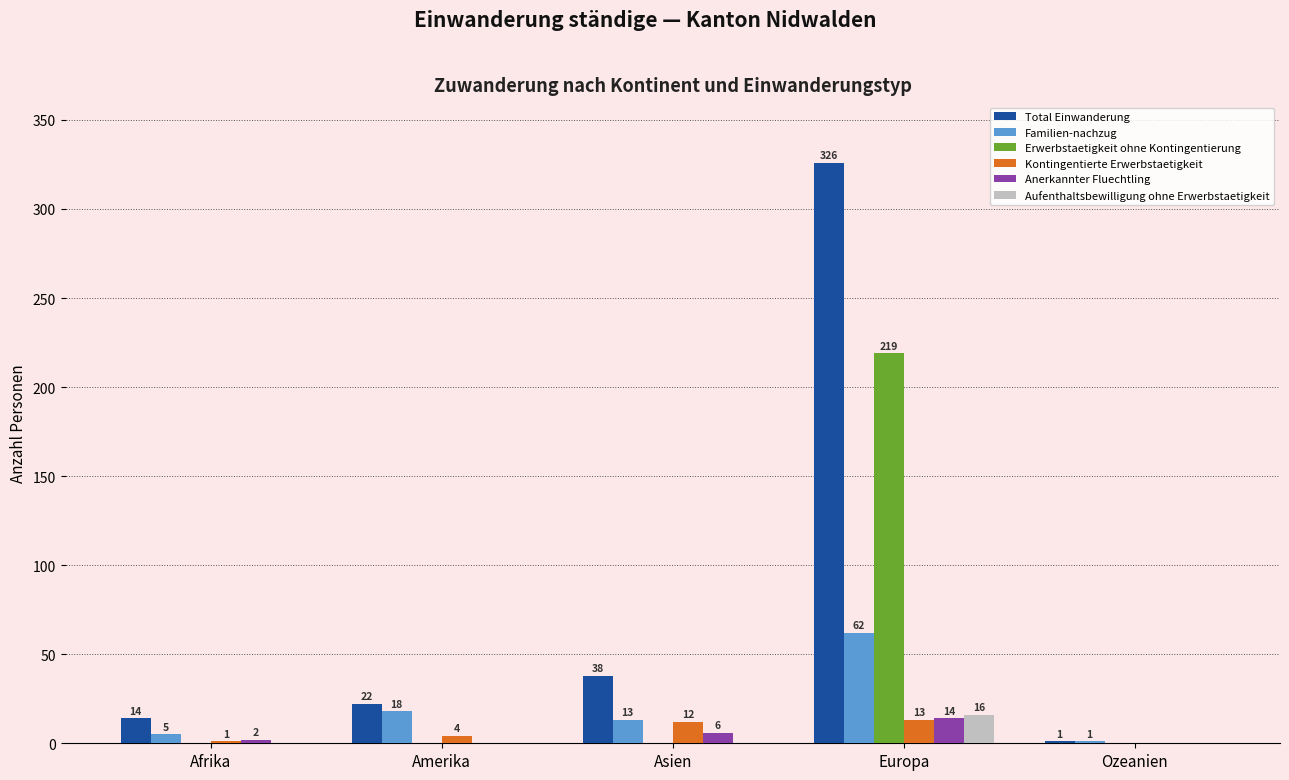

Reading left to right, transcribe all the data shown in this chart.

Total Einwanderung: Afrika=14	Amerika=22	Asien=38	Europa=326	Ozeanien=1
Familien-nachzug: Afrika=5	Amerika=18	Asien=13	Europa=62	Ozeanien=1
Erwerbstaetigkeit ohne Kontingentierung: Afrika=0	Amerika=0	Asien=0	Europa=219	Ozeanien=0
Kontingentierte Erwerbstaetigkeit: Afrika=1	Amerika=4	Asien=12	Europa=13	Ozeanien=0
Anerkannter Fluechtling: Afrika=2	Amerika=0	Asien=6	Europa=14	Ozeanien=0
Aufenthaltsbewilligung ohne Erwerbstaetigkeit: Afrika=0	Amerika=0	Asien=0	Europa=16	Ozeanien=0